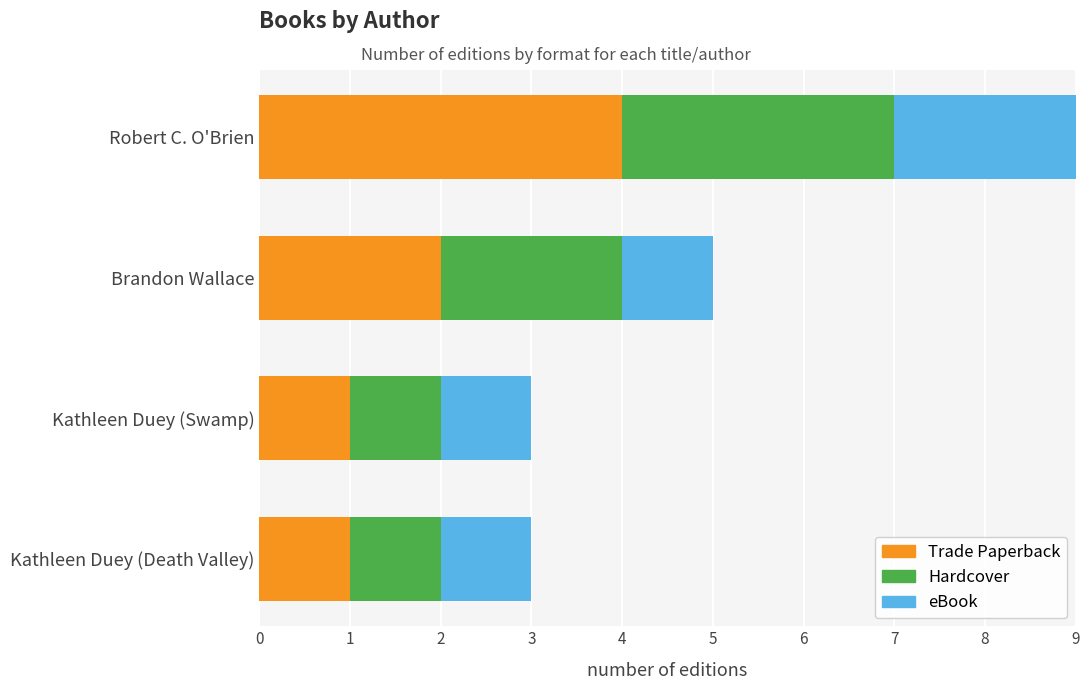

What is the total value across all series at Kathleen Duey (Death Valley)?

3